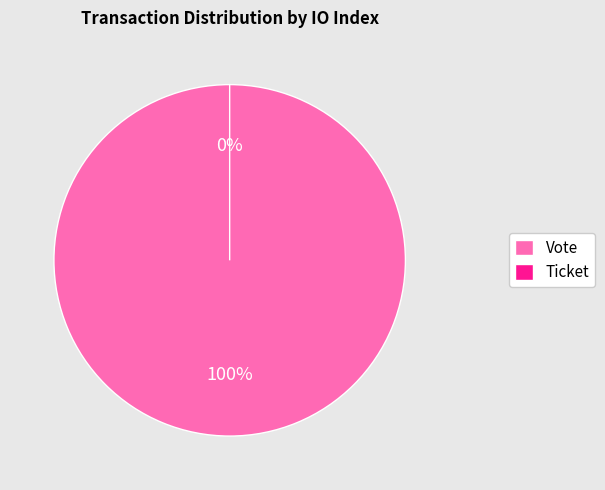

Combined, what portion of the pie is Ticket (index 0) and Vote (index 1)?

100.0%